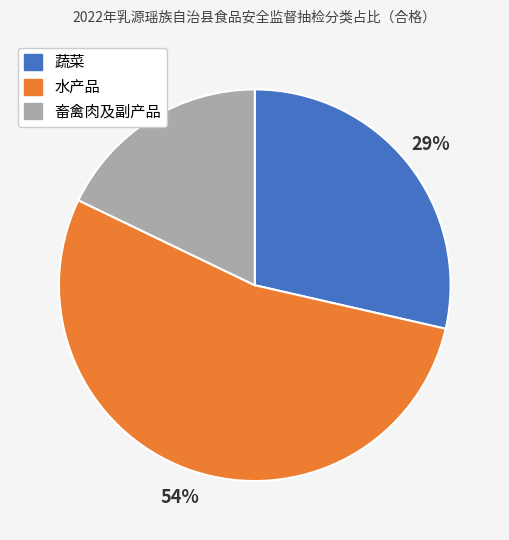

Which category has the biggest portion of the pie?

水产品